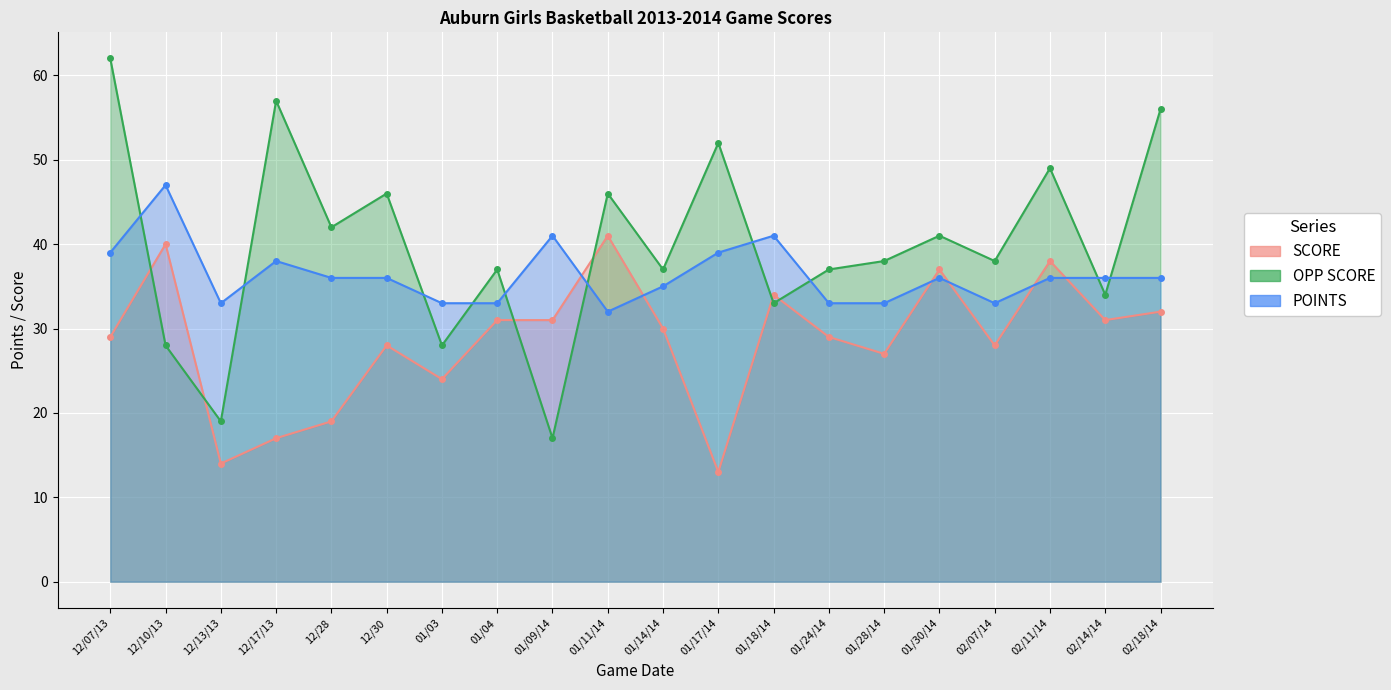

What is the sum of all OPP SCORE values?

797